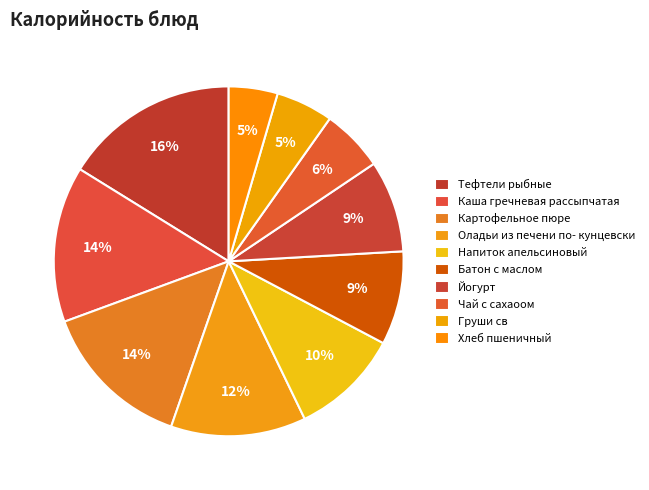

How many slices are in this pie chart?

10